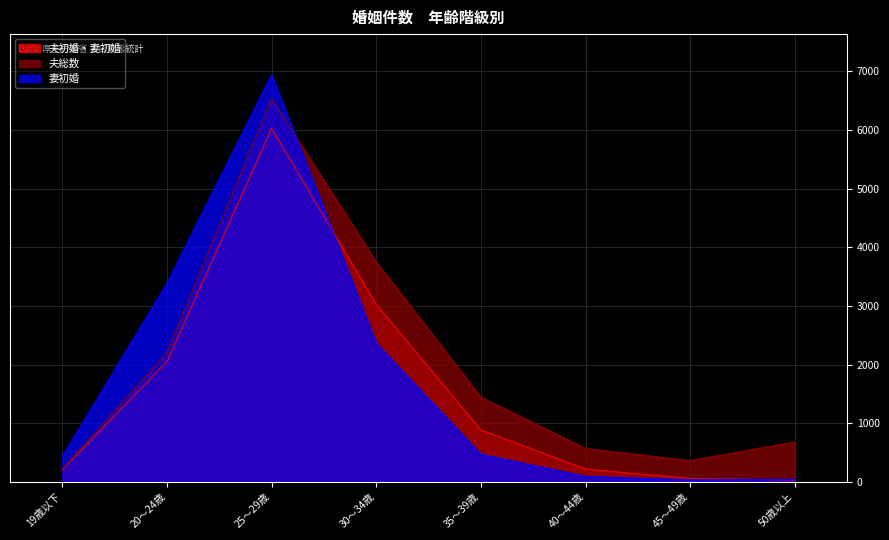

Which category has the highest value in the 夫初婚・妻初婚 series?

25～29歳